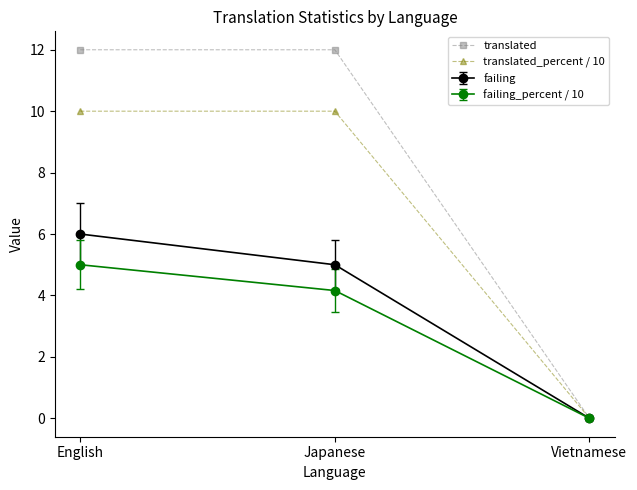

Rank the categories by failing value from lowest to highest.

Vietnamese, Japanese, English